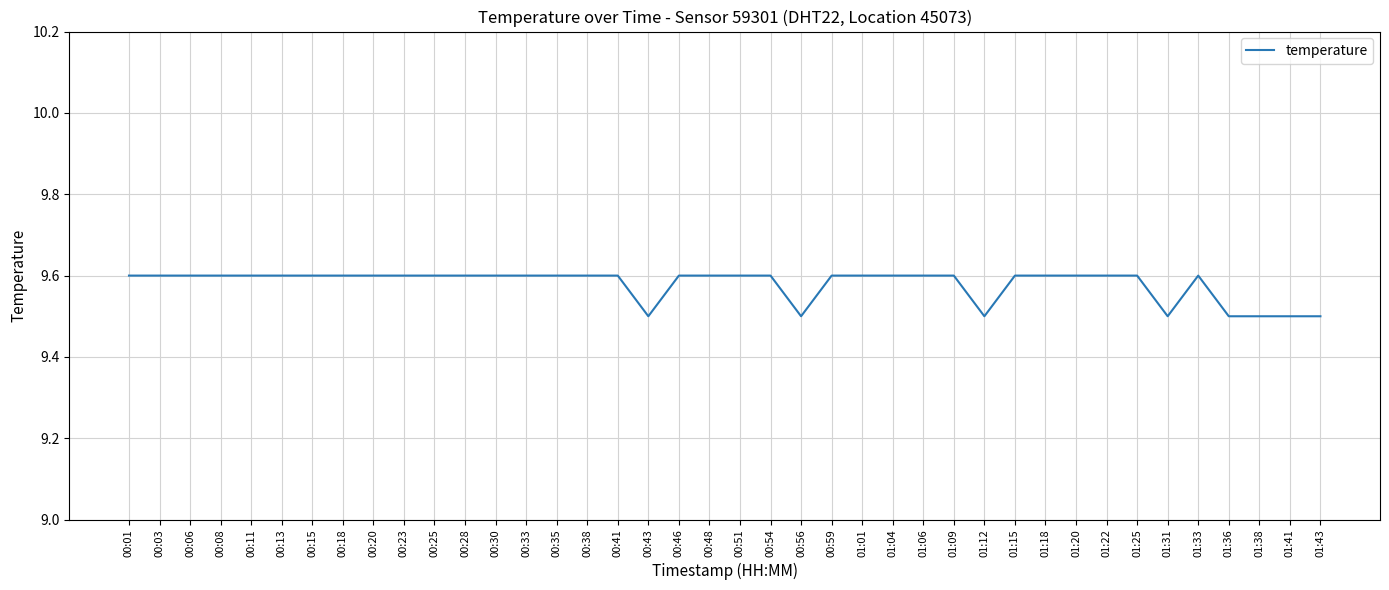

Approximately how many times larger is the value at 00:56 compared to 01:43?

1.0